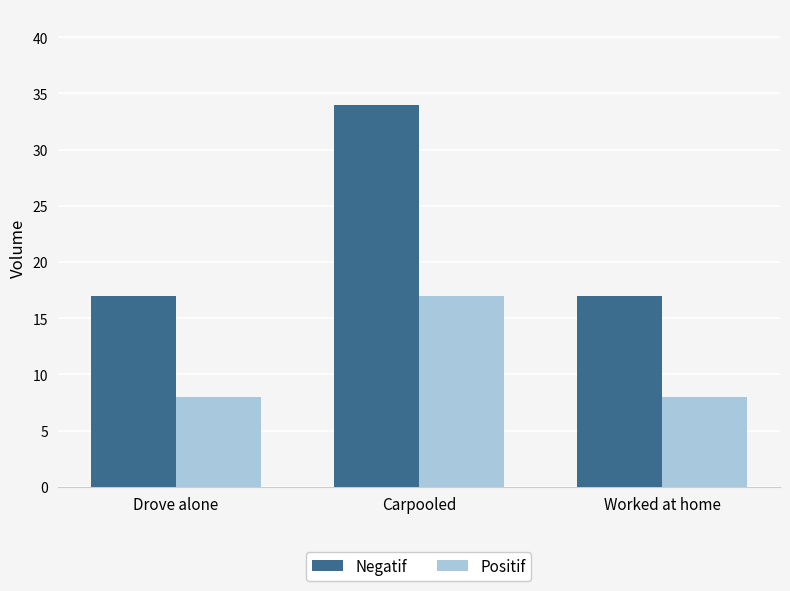

Reading left to right, extract all data points from this chart.

Negatif: Drove alone=17	Carpooled=34	Worked at home=17
Positif: Drove alone=8	Carpooled=17	Worked at home=8